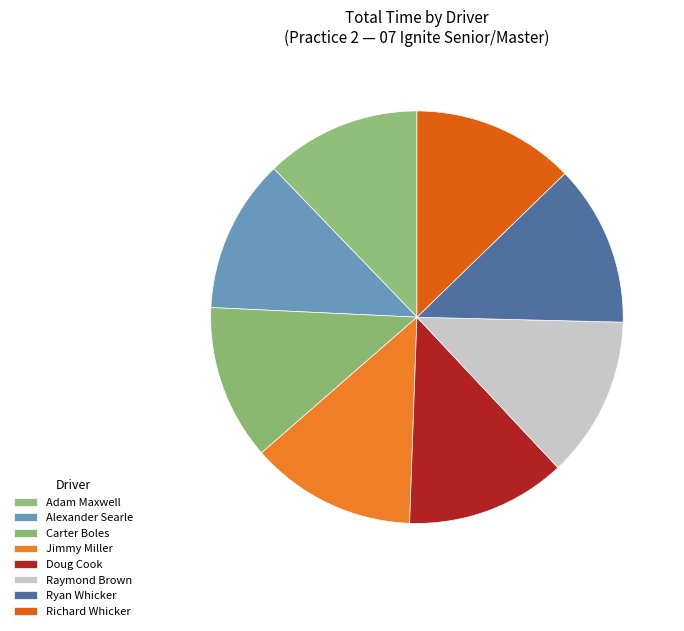

How many slices are in this pie chart?

8